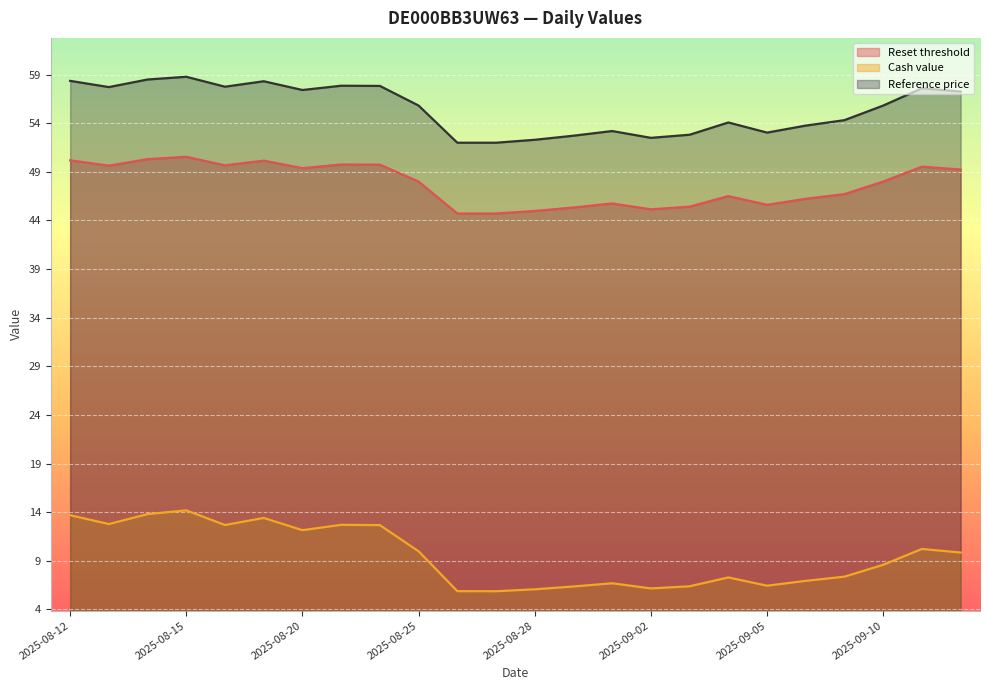

List the labels in order of Reset threshold value, smallest first.

2025-08-26, 2025-08-27, 2025-08-28, 2025-09-02, 2025-08-29, 2025-09-03, 2025-09-05, 2025-09-01, 2025-09-08, 2025-09-04, 2025-09-09, 2025-08-25, 2025-09-10, 2025-09-12, 2025-08-20, 2025-09-11, 2025-08-13, 2025-08-18, 2025-08-22, 2025-08-21, 2025-08-19, 2025-08-12, 2025-08-14, 2025-08-15